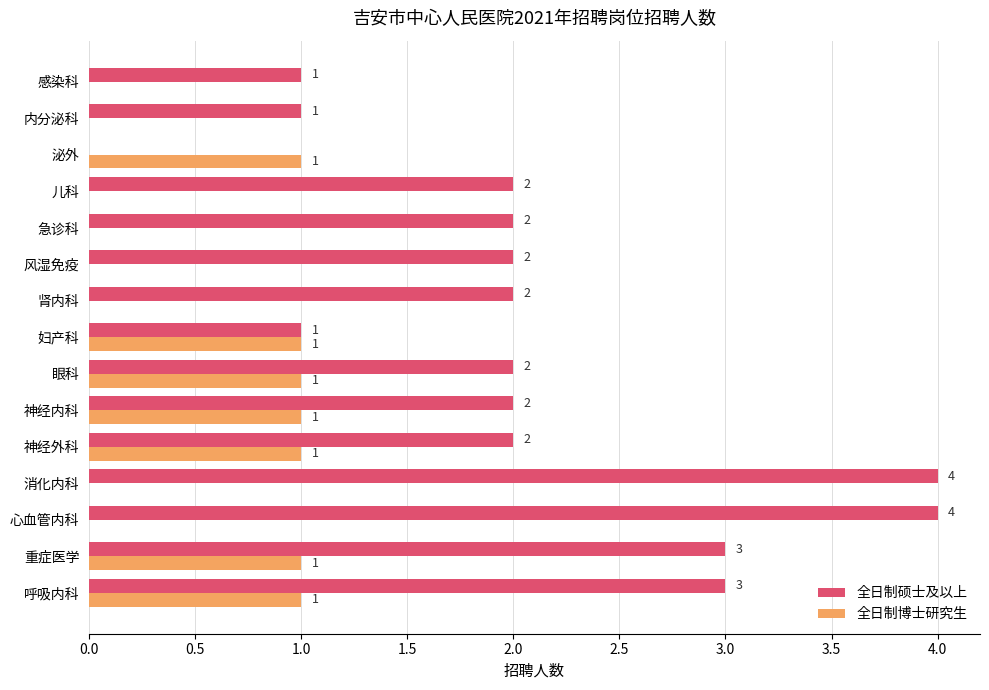

True or false: 全日制硕士及以上 has a value of 1 at 内分泌科.

True